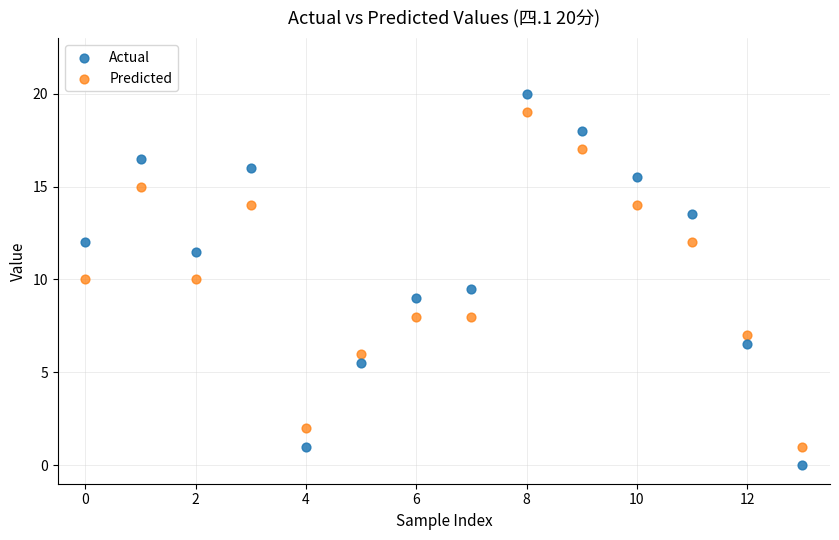

Across all data points, what is the range of Y values (max minus min)?

20.0